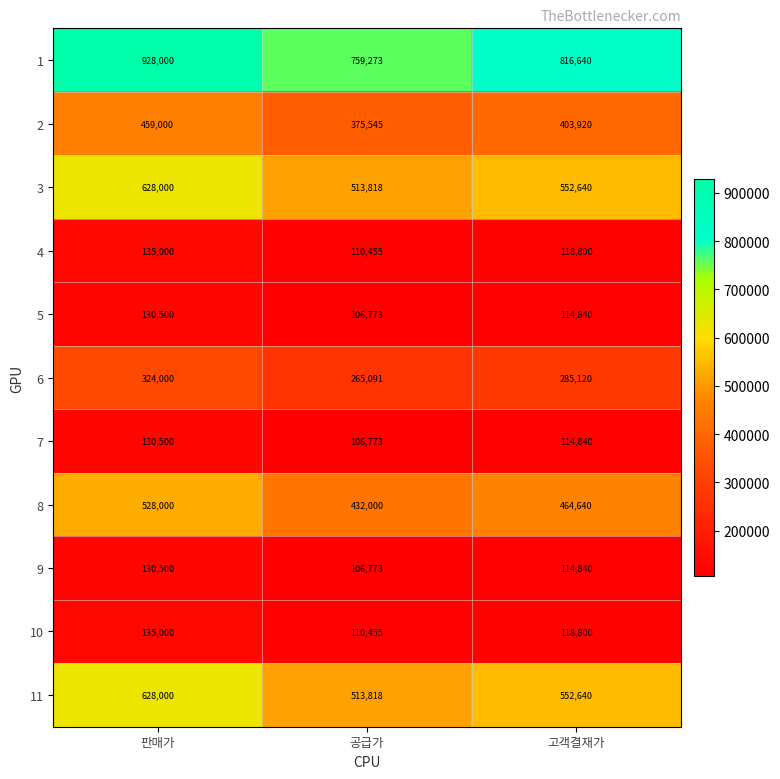

What is the difference between the 7 values at 공급가 and 고객결재가?

8067